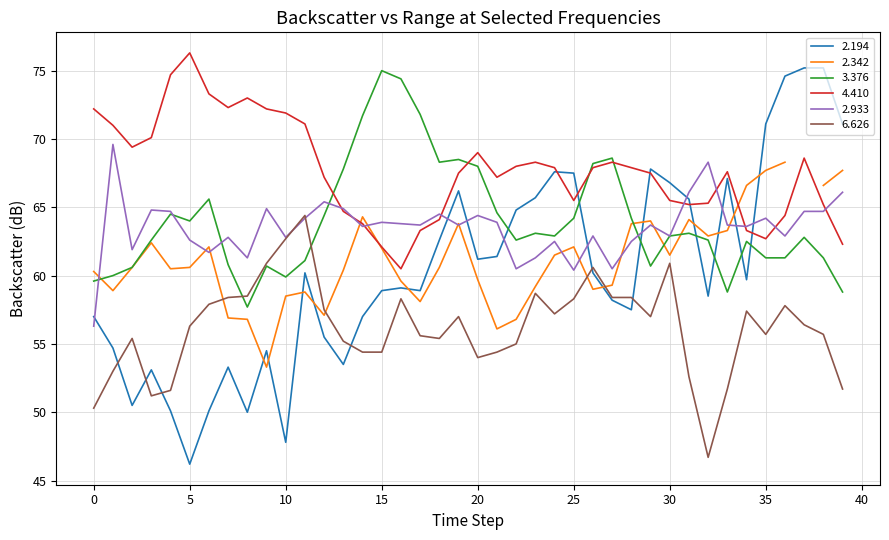

What is the minimum value for 2.194?

46.2